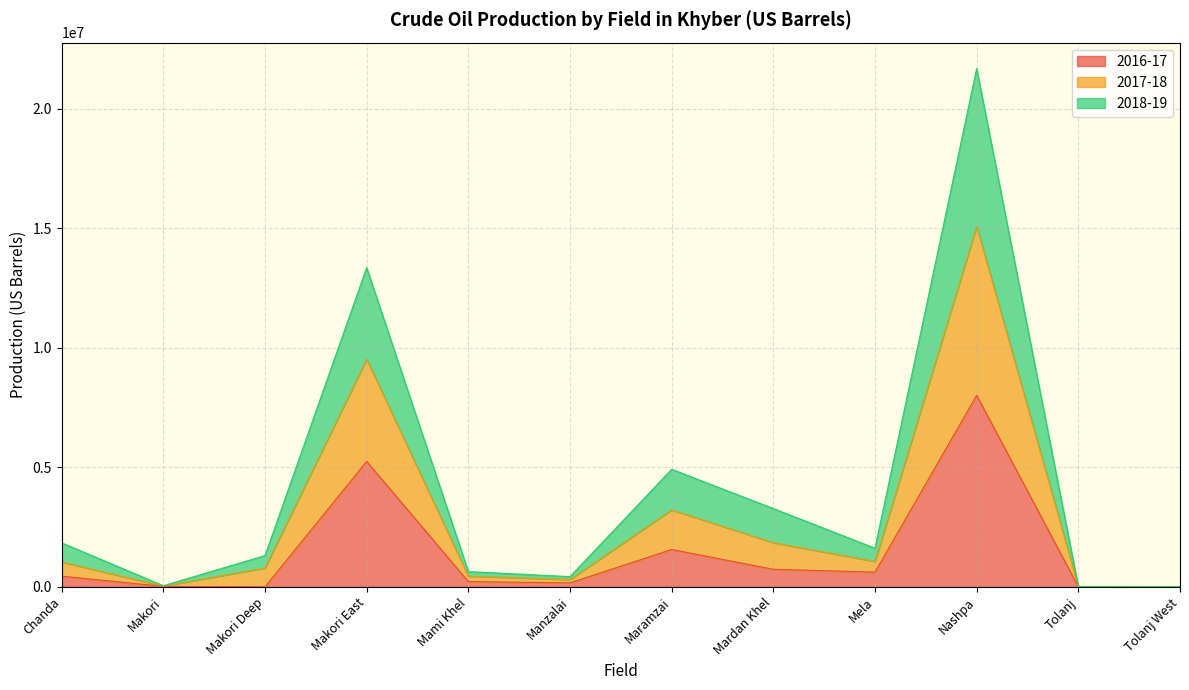

At which category is the sum across all series the highest?

Nashpa